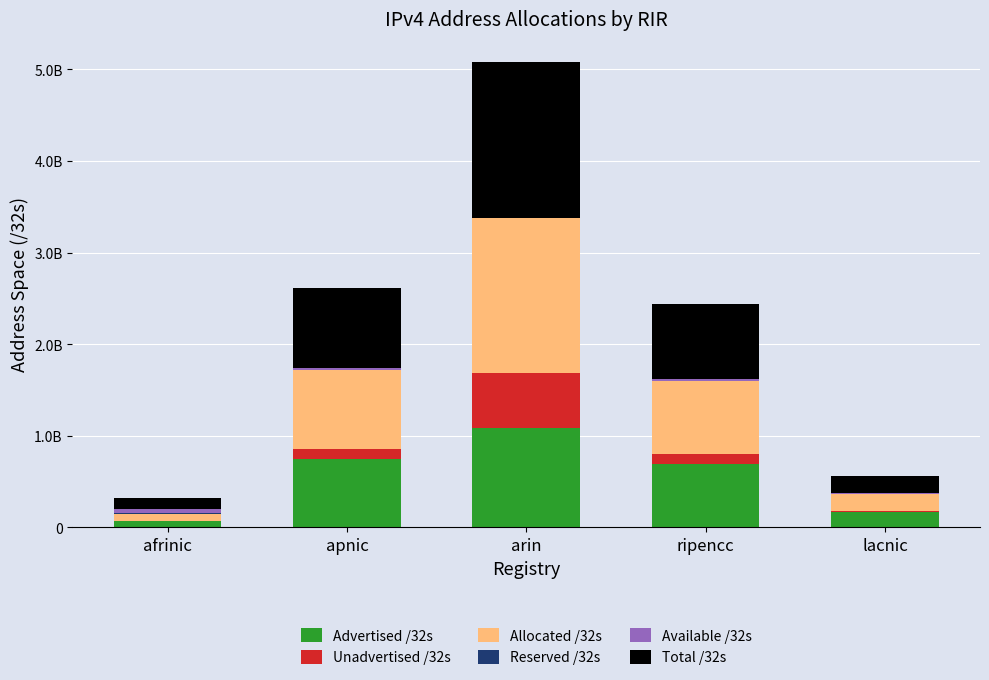

Does the chart contain stacked bars?

Yes